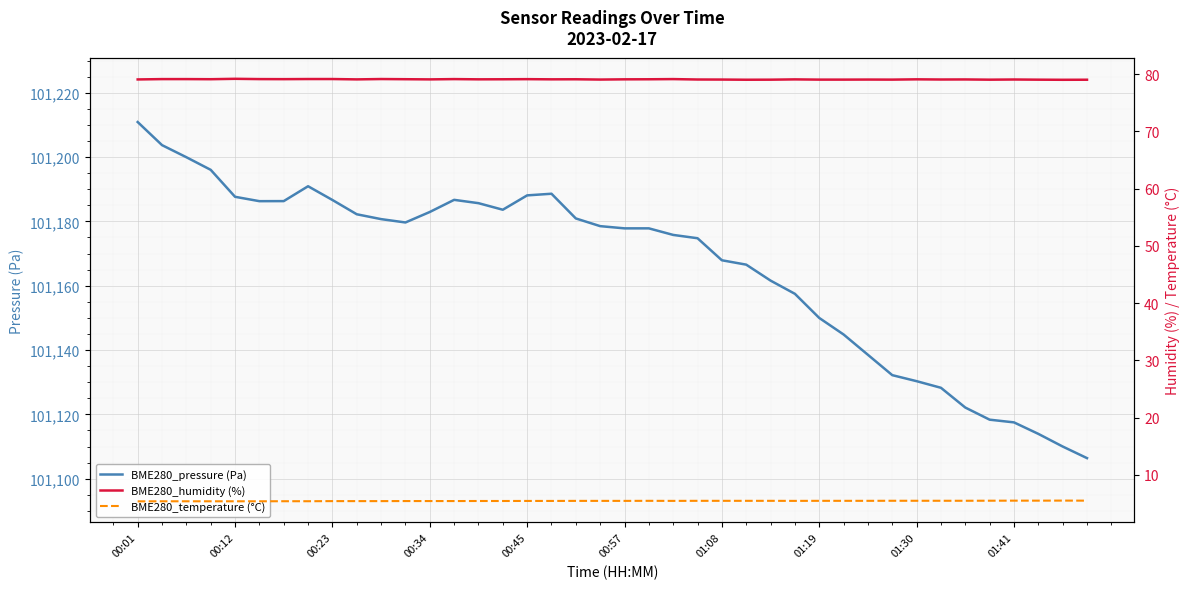

What is the maximum value for BME280_pressure (Pa)?

101210.9